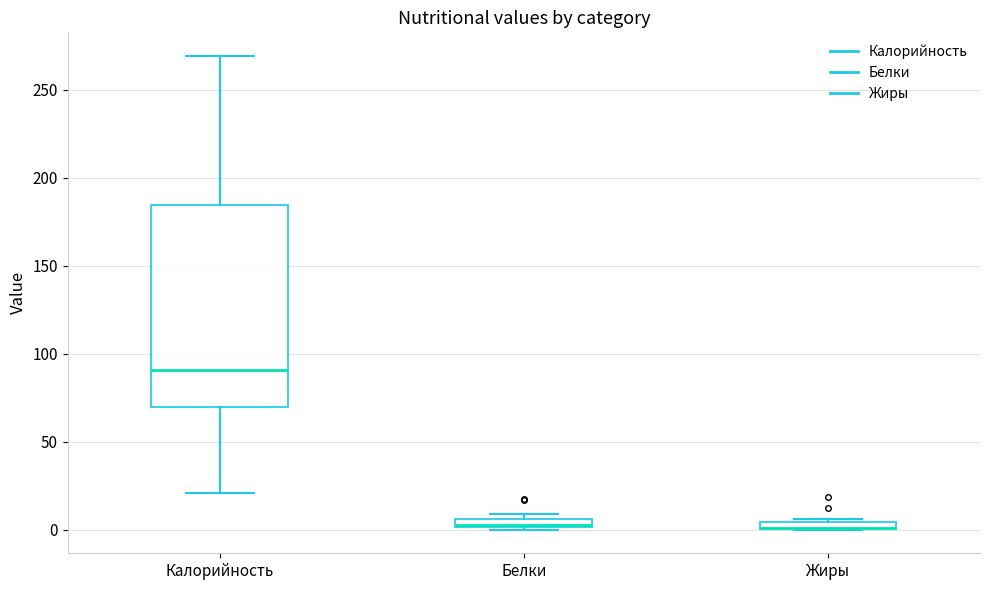

Where does the upper whisker of the box for Калорийность end on the y-axis? The values are not printed on the chart, so give them approximately, as read against the axis.

270